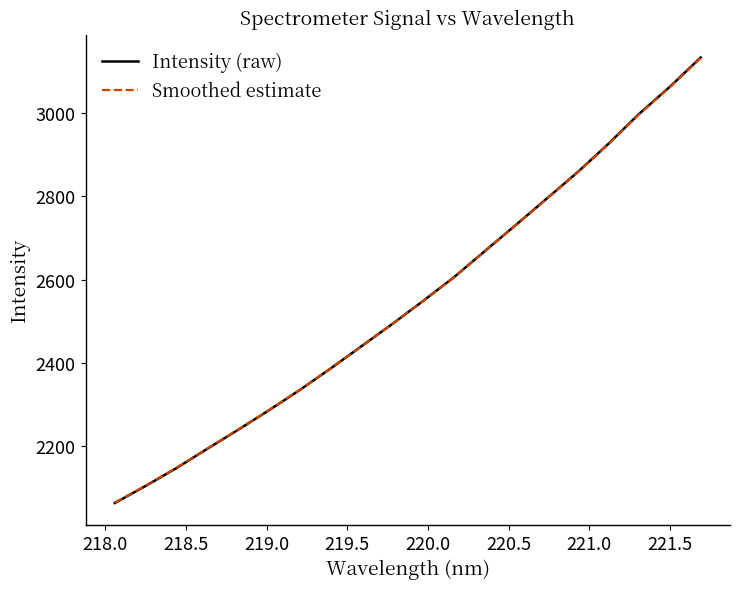

Which series has the widest spread of values?

Intensity (raw)